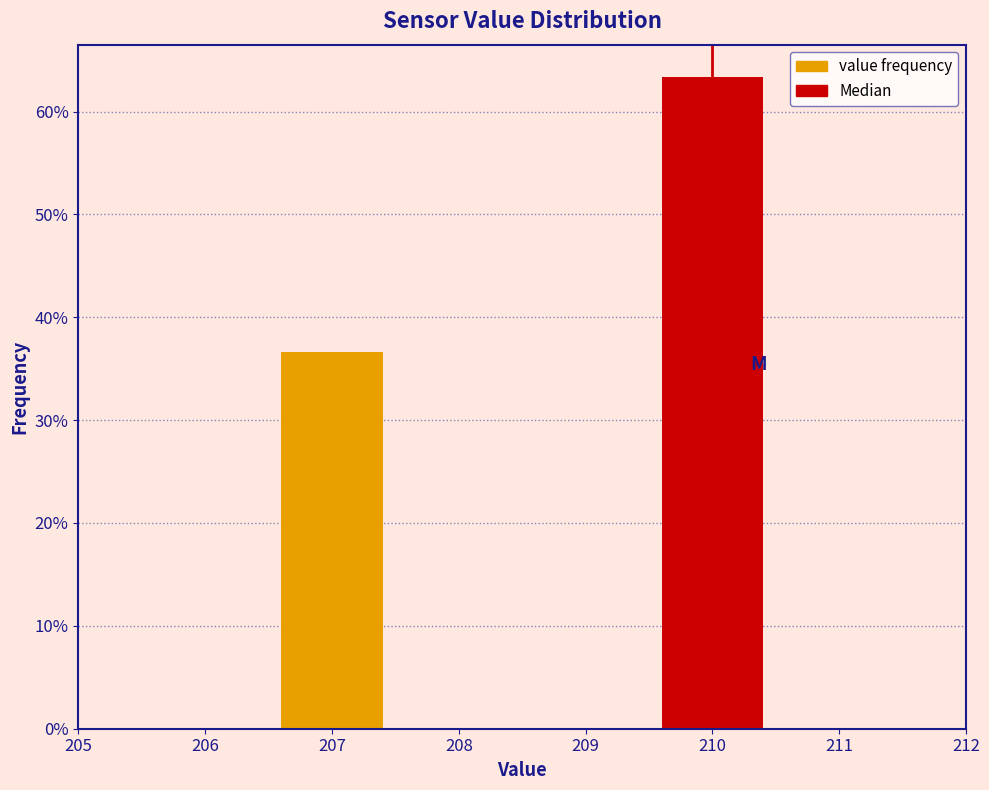

Reading left to right, transcribe all the data shown in this chart.

36.7	63.3